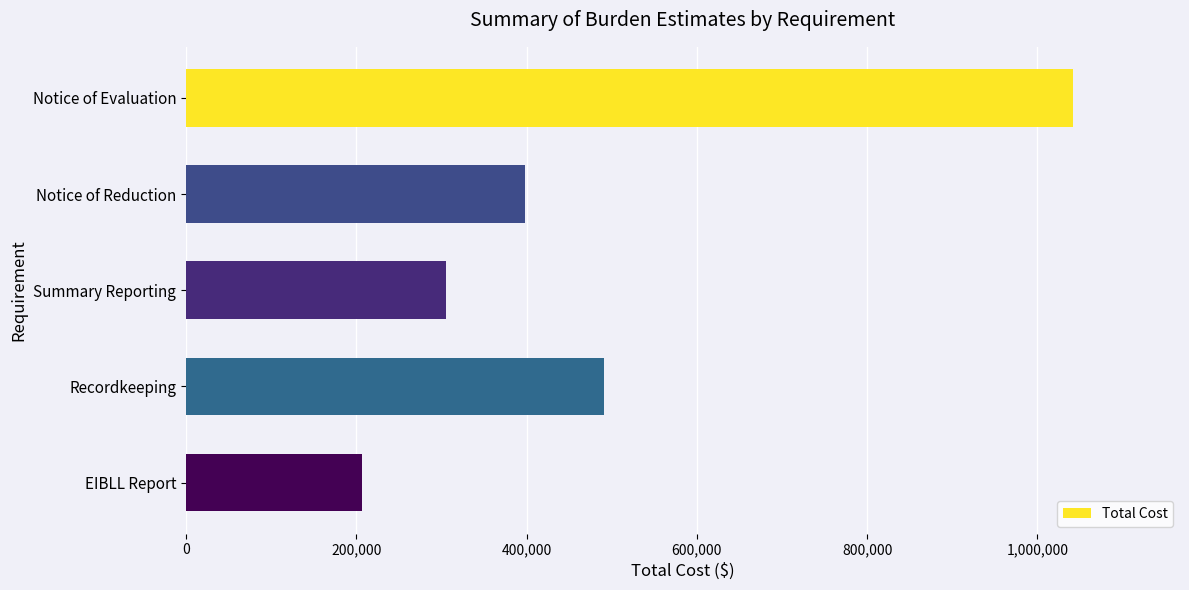

Between Notice of Reduction and Recordkeeping, which is larger?

Recordkeeping